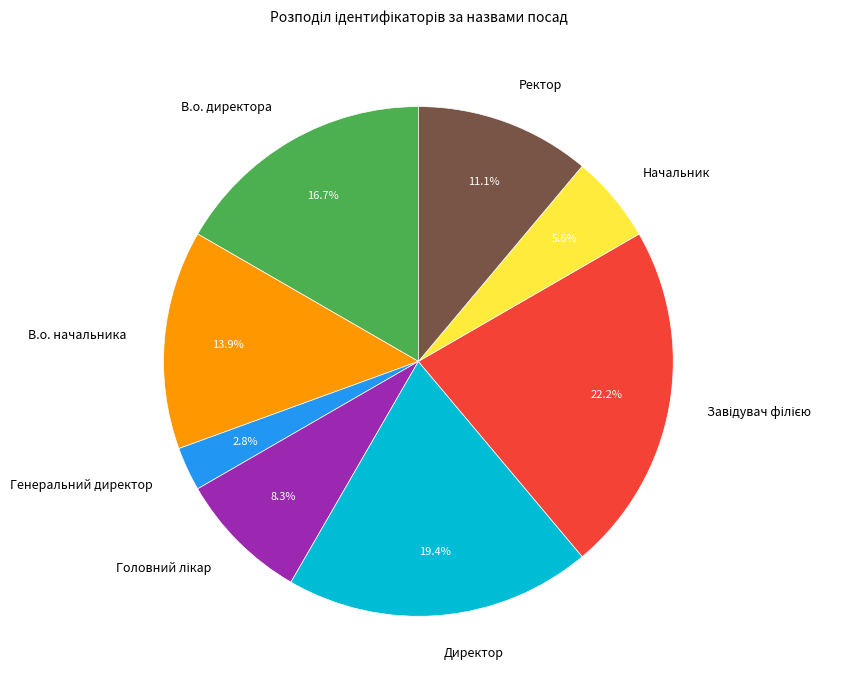

Is there any slice that represents more than half of the pie?

No